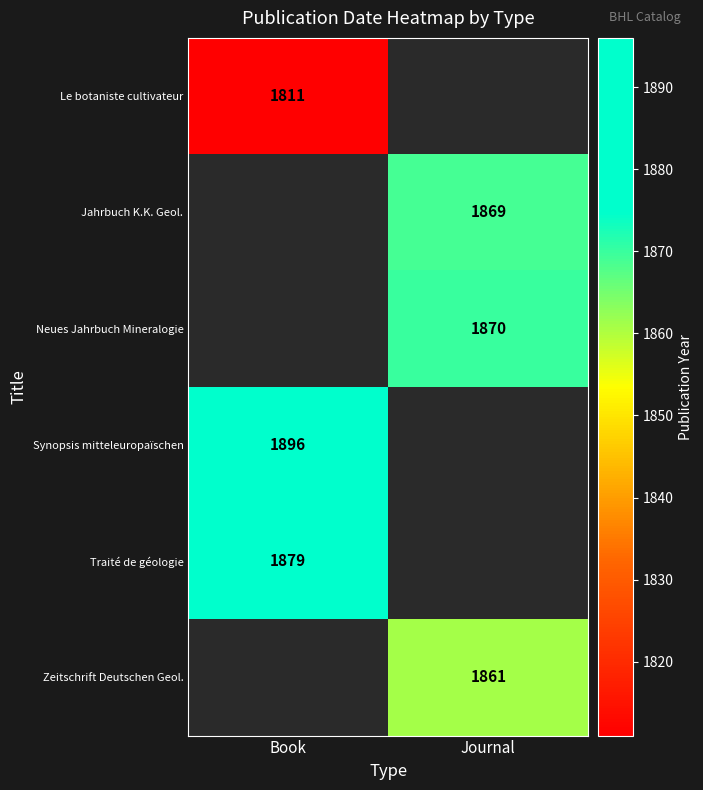

Is it true that Traité de géologie equals 2569 at Book?

False